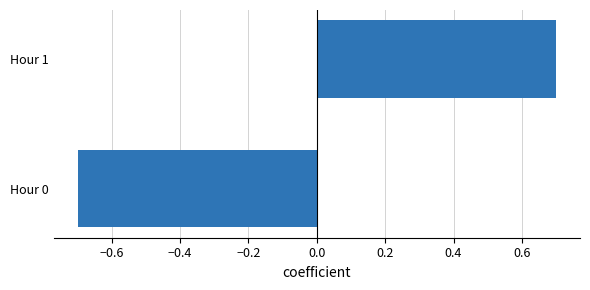

What is the difference between the values at Hour 0 and Hour 1?

1.4